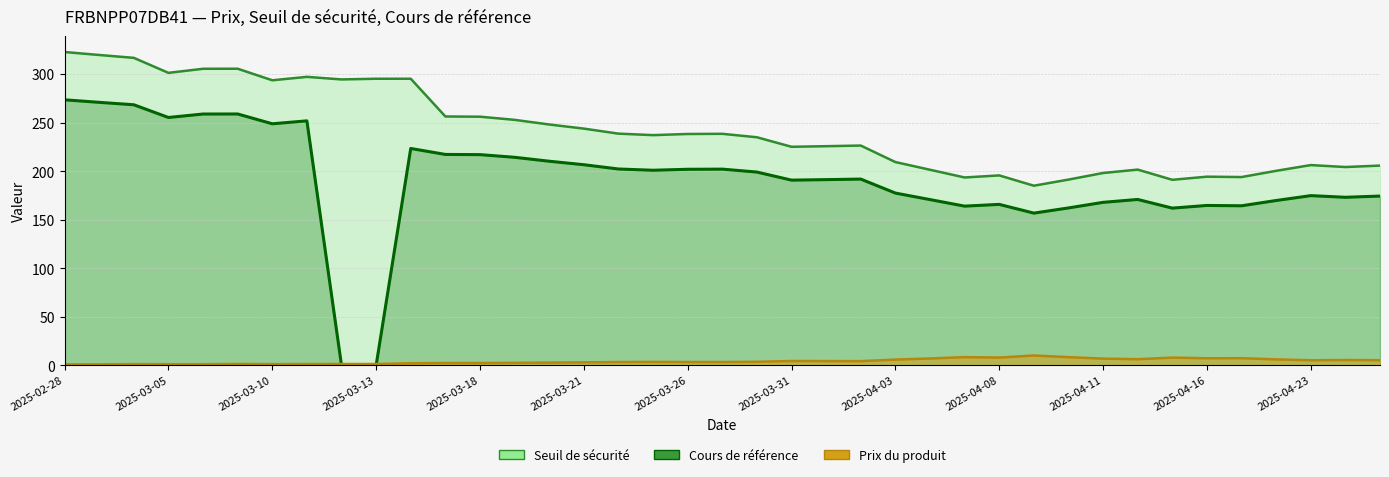

List the series in order of their overall mean, highest first.

Seuil de sécurité, Cours de référence, Prix du produit